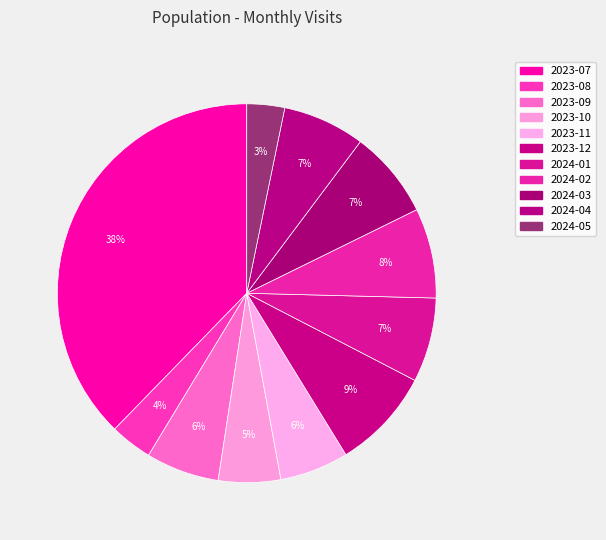

How many slices are in this pie chart?

11